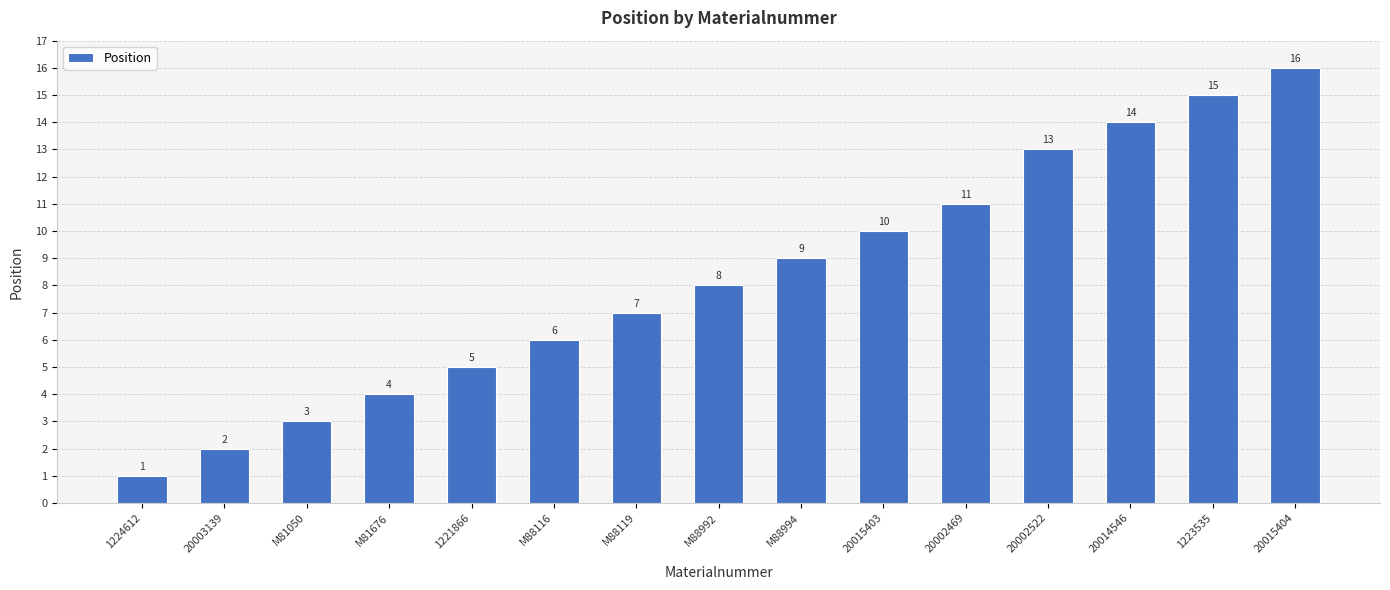

What is the minimum value shown in the chart?

1